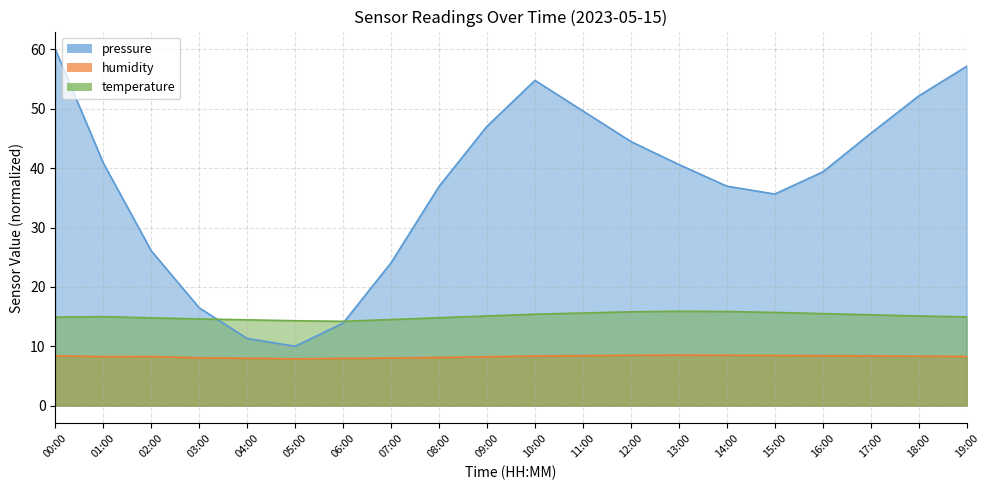

Between which two adjacent categories do pressure and temperature first intersect?

03:00 and 04:00